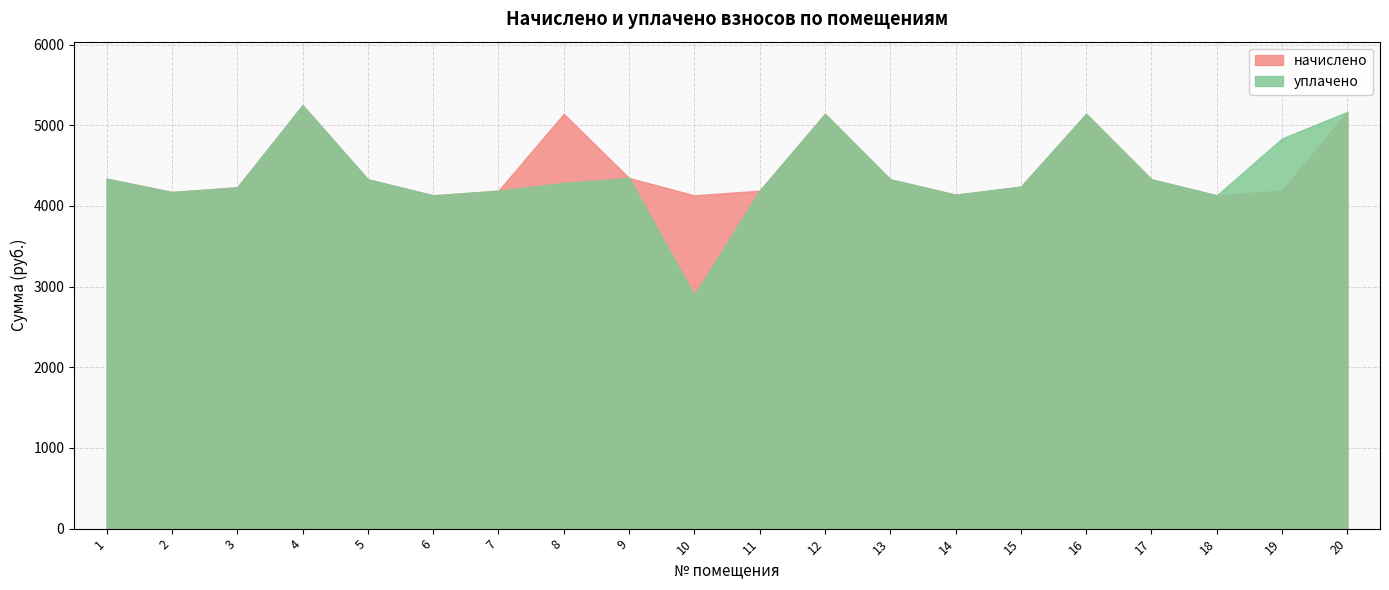

Reading right to left, what are all the values shown in this chart?

начислено: 5166.7	4189.7	4131.7	4330.4	5141.9	4239.4	4140.0	4330.4	5141.9	4189.7	4131.7	4347.0	5141.9	4189.7	4131.7	4330.4	5249.5	4231.1	4173.1	4338.7
уплачено: 5166.7	4837.4	4131.7	4330.4	5141.9	4239.4	4140.0	4330.4	5141.9	4189.7	2894.2	4347.0	4284.9	4189.7	4131.7	4330.4	5249.5	4231.1	4173.1	4338.7